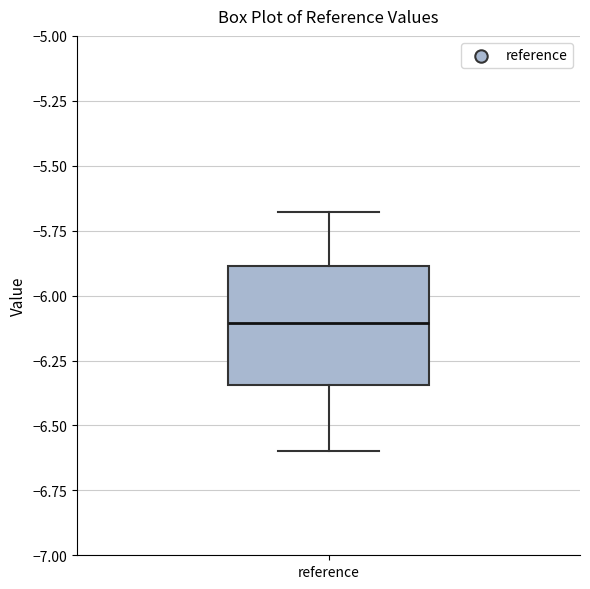

Transcribe this box plot: give where the median line is, the range the box spans, and where the two whiskers end, as read against the y-axis. The values are not printed on the chart, so give them approximately, as read against the axis.

median -6.10, box -6.35 to -5.90, whiskers -6.60 to -5.70